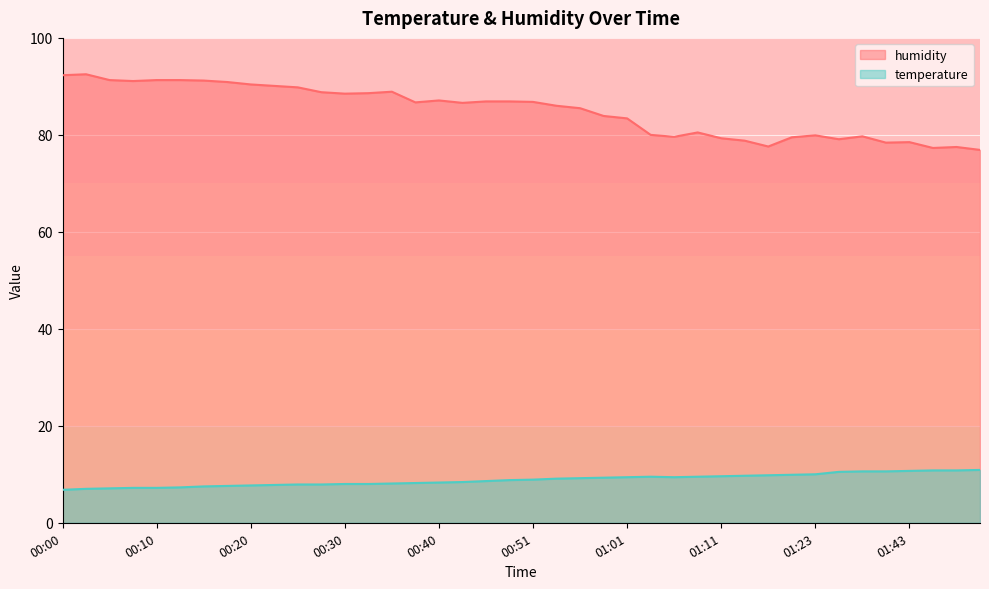

List the series in order of their overall mean, highest first.

humidity, temperature